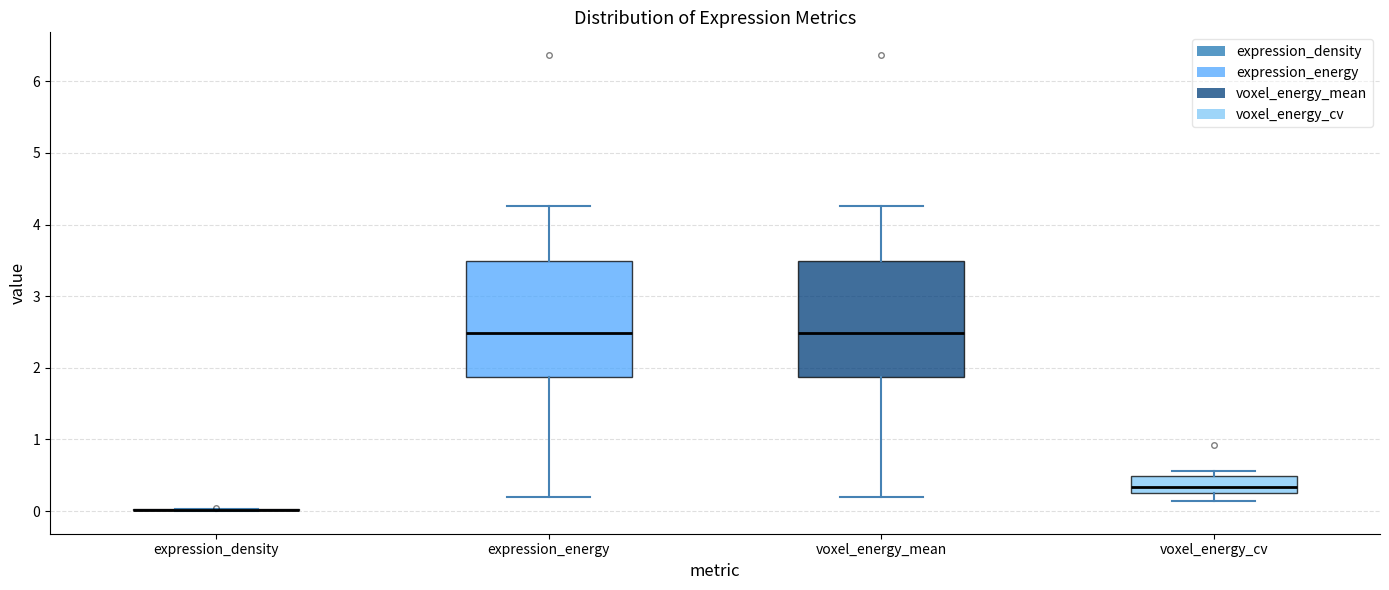

Where does the lower whisker of the box for voxel_energy_mean end on the y-axis? The values are not printed on the chart, so give them approximately, as read against the axis.

0.2